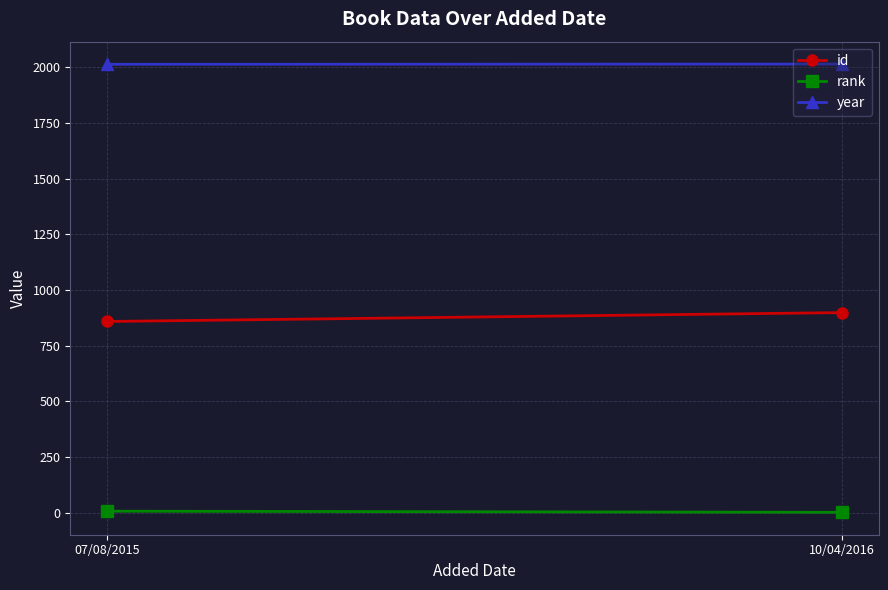

The value of year at 07/08/2015 is 2013. True or false?

True